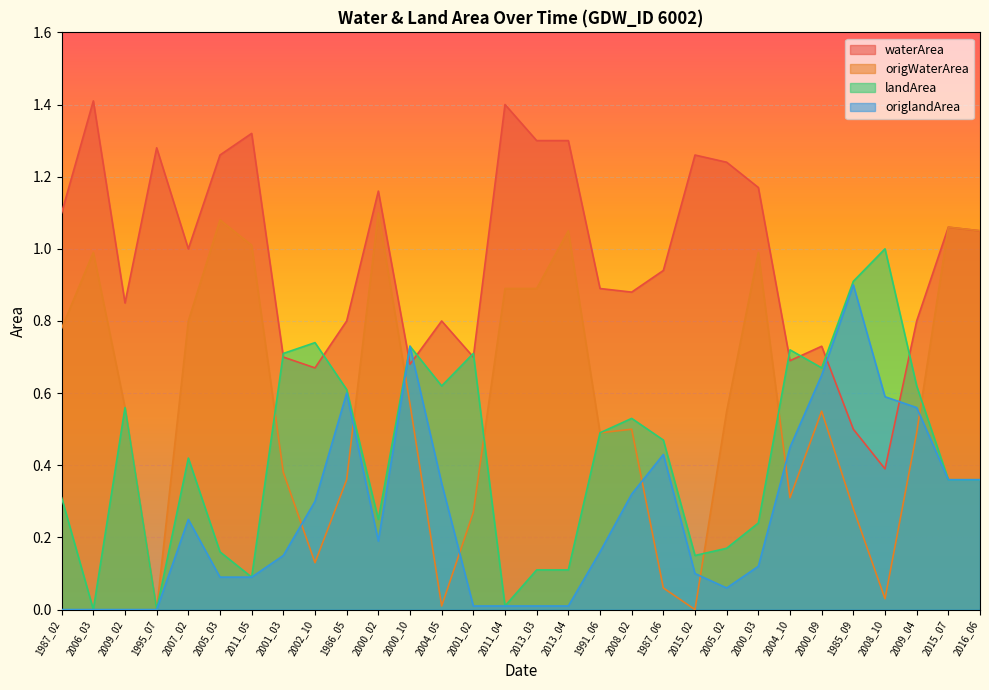

At which label does waterArea reach its peak?

2006_03